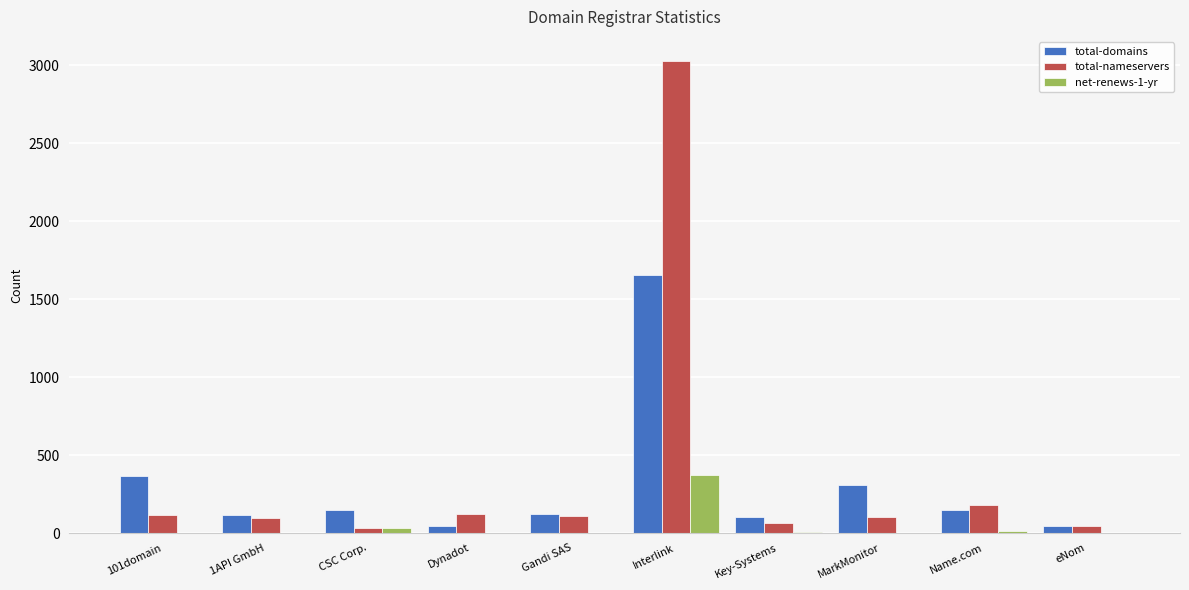

What is the greatest value displayed?

3029